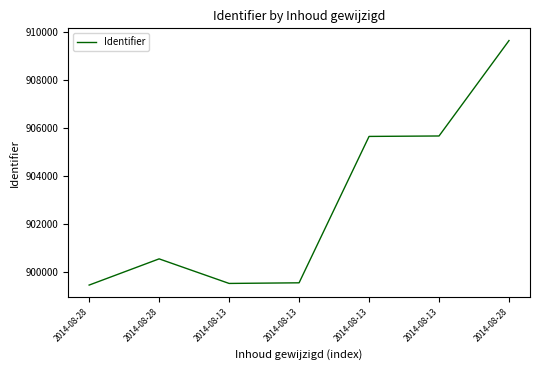

Does the chart have visible grid lines?

No